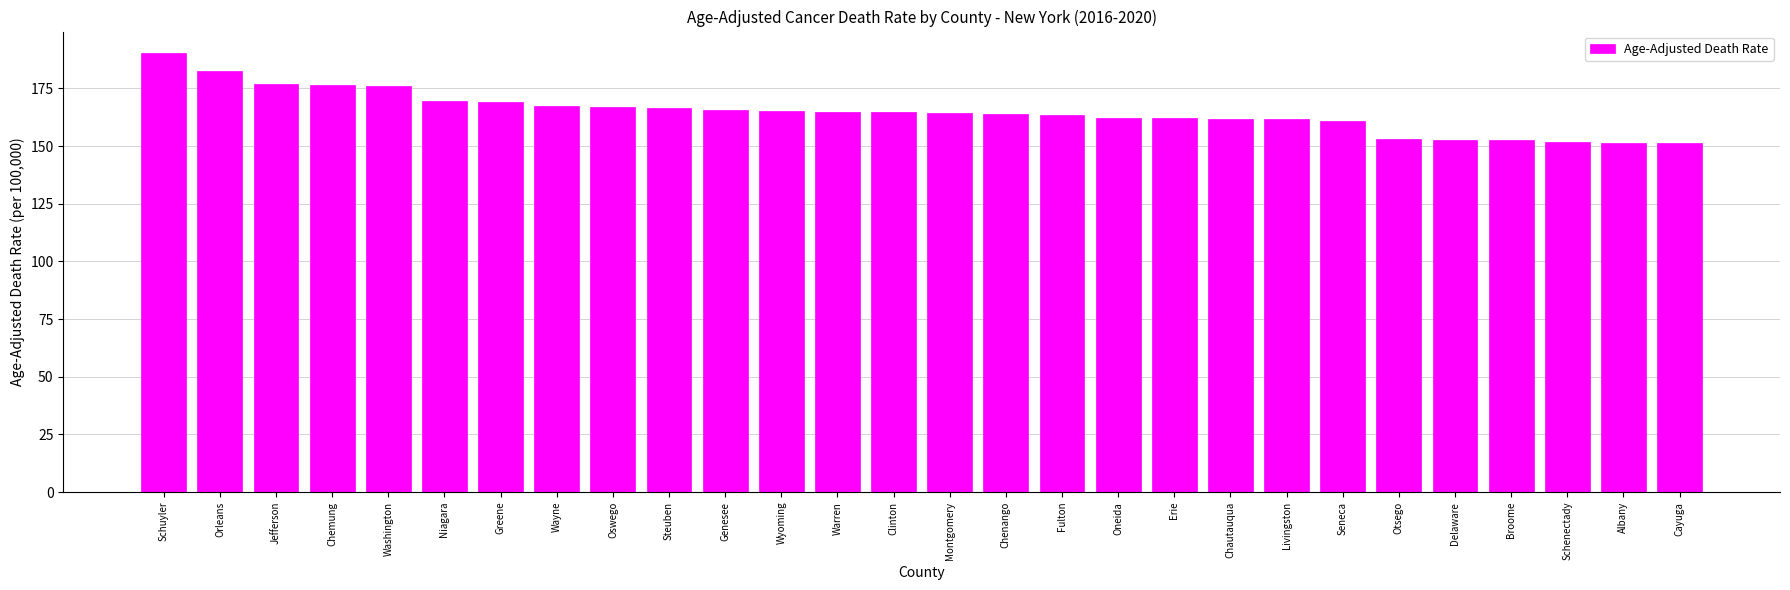

Approximately how many times larger is the value at Erie compared to Delaware?

1.1